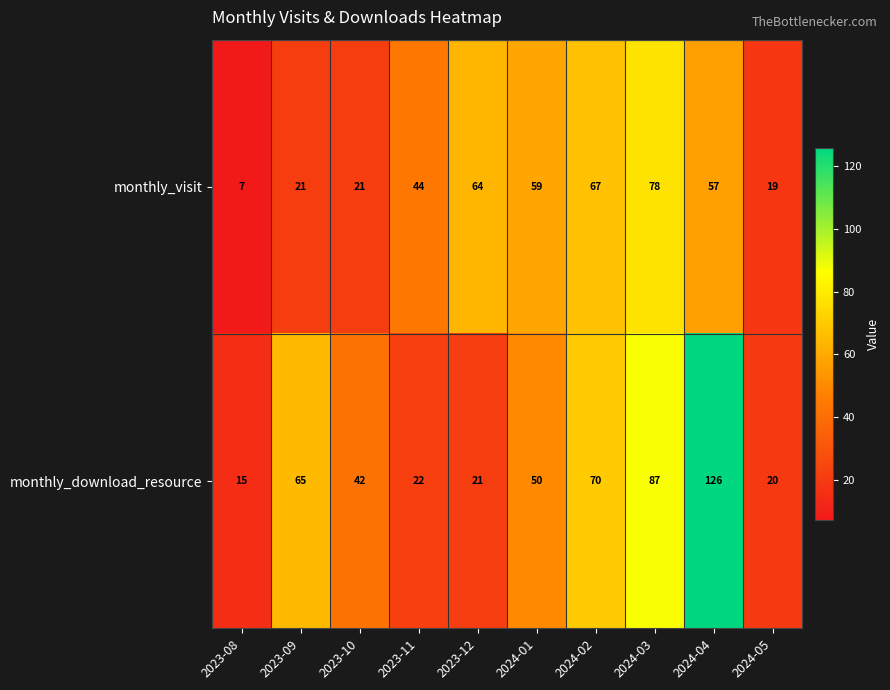

Rank the series at 2024-05 from lowest to highest value.

monthly_visit, monthly_download_resource